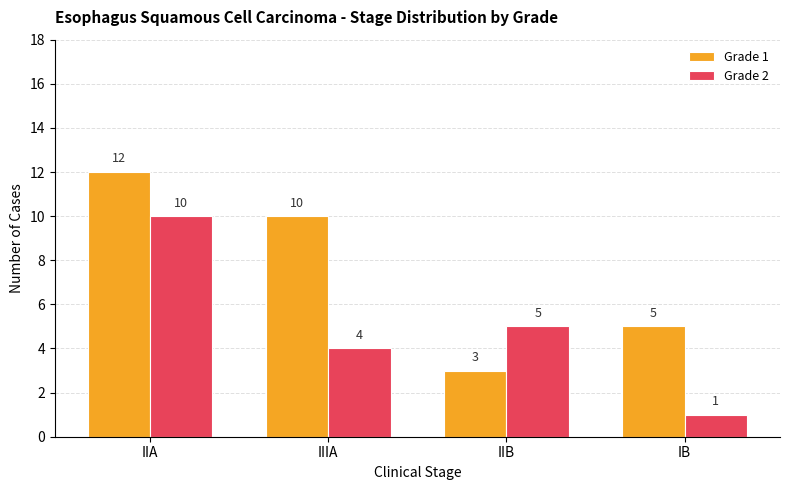

Is it true that Grade 2 equals 1 at IB?

True